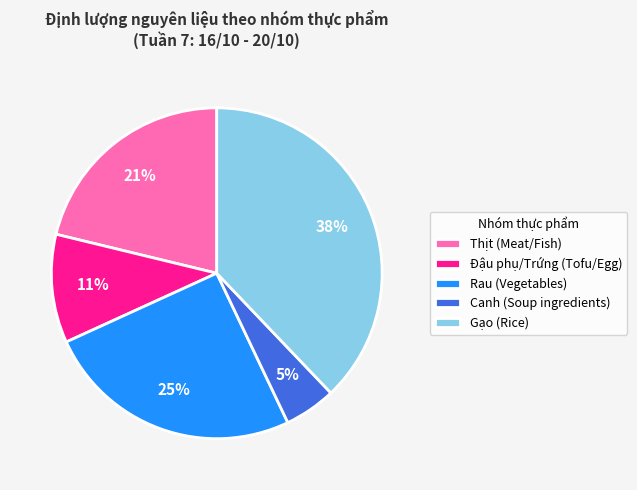

Combined, do Canh (Soup ingredients) and Đậu phụ/Trứng (Tofu/Egg) account for over 50%?

No